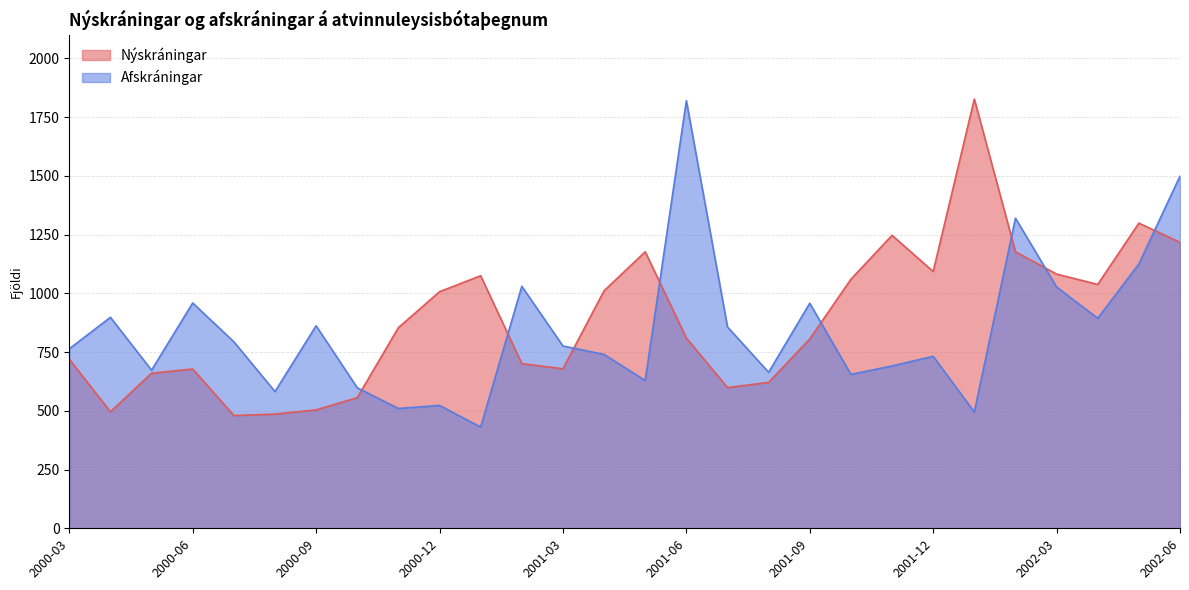

Reading right to left, transcribe all the data shown in this chart.

Nýskráningar: 2002-06=1217	2002-05=1299	2002-04=1038	2002-03=1082	2002-02=1177	2002-01=1827	2001-12=1093	2001-11=1247	2001-10=1060	2001-09=806	2001-08=621	2001-07=599	2001-06=810	2001-05=1177	2001-04=1011	2001-03=679	2001-02=701	2001-01=1075	2000-12=1007	2000-11=854	2000-10=556	2000-09=504	2000-08=486	2000-07=480	2000-06=678	2000-05=660	2000-04=496	2000-03=720
Afskráningar: 2002-06=1499	2002-05=1125	2002-04=894	2002-03=1027	2002-02=1320	2002-01=495	2001-12=732	2001-11=691	2001-10=655	2001-09=958	2001-08=664	2001-07=857	2001-06=1820	2001-05=629	2001-04=740	2001-03=776	2001-02=1030	2001-01=431	2000-12=523	2000-11=510	2000-10=598	2000-09=862	2000-08=582	2000-07=794	2000-06=959	2000-05=673	2000-04=898	2000-03=764